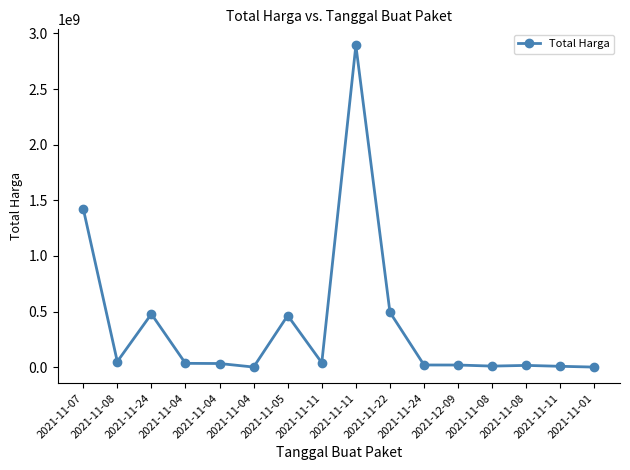

How many data points does each series have?

16